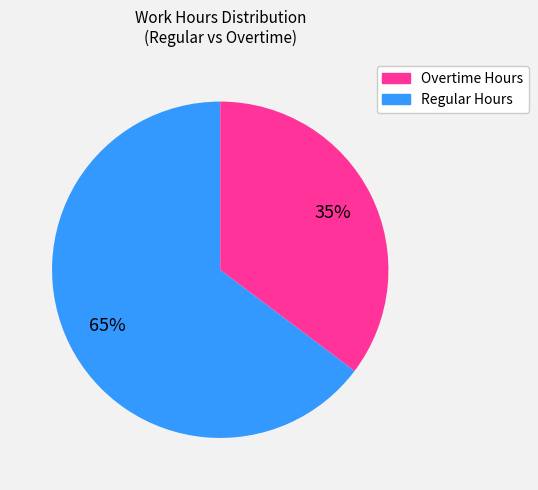

Is there a majority slice in this chart?

Yes